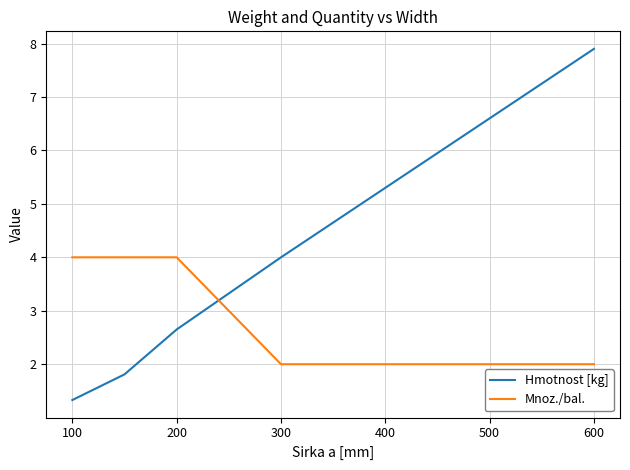

How many intersections are there between Mnoz./bal. and Hmotnost [kg]?

1